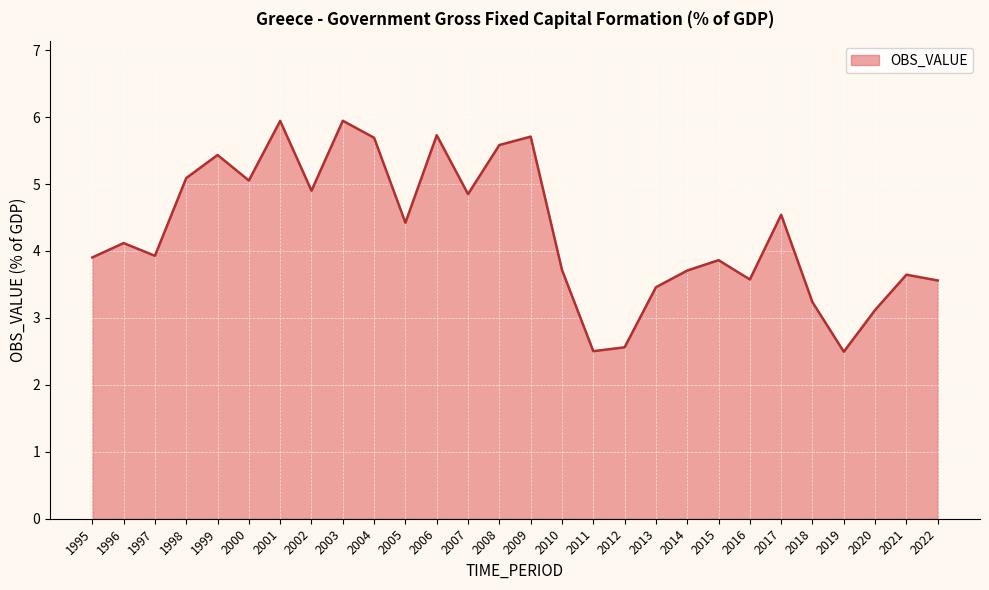

What is the difference between the values at 2018 and 2014?

0.5